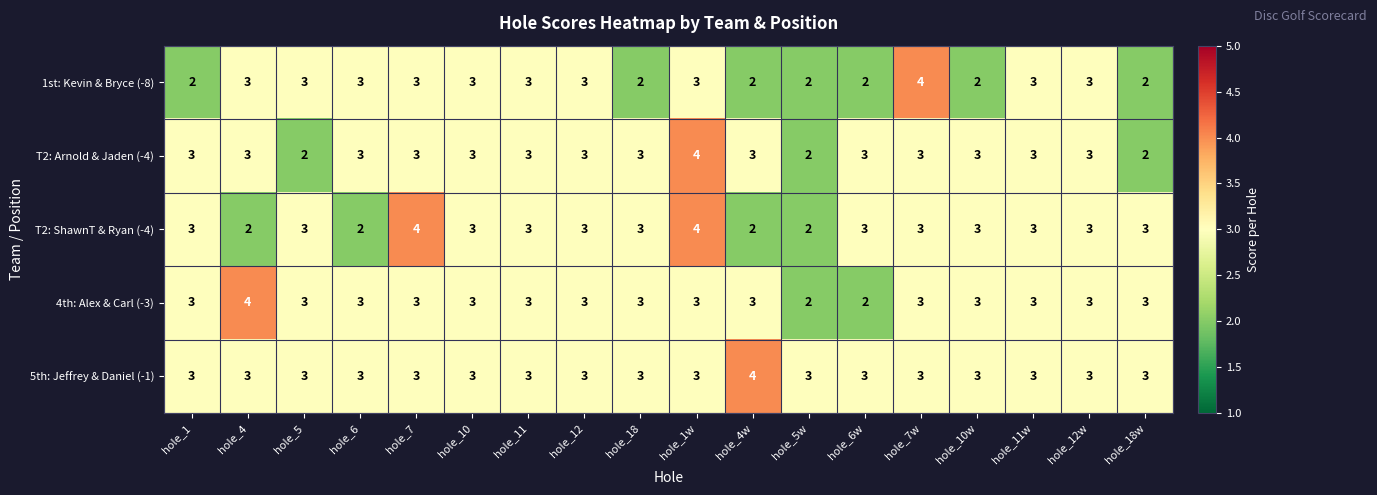

Which category has the highest value in the T2: Arnold & Jaden (-4) series?

hole_1w